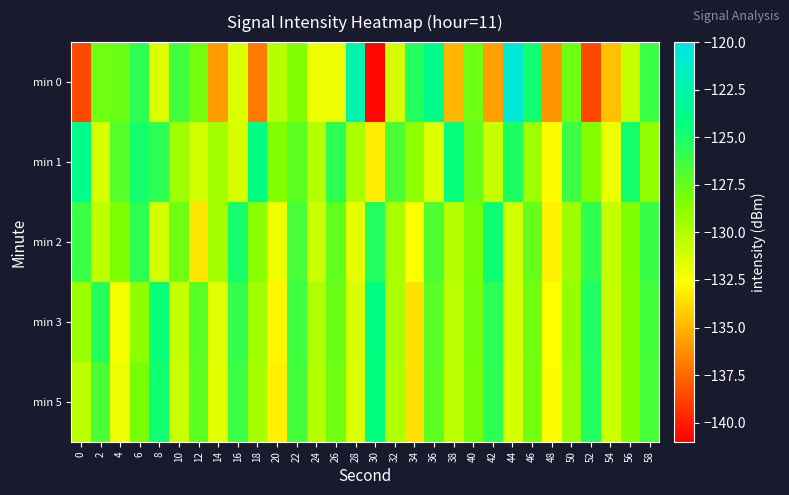

List the series in order of their peak value, highest first.

min 0, min 1, min 3, min 5, min 2